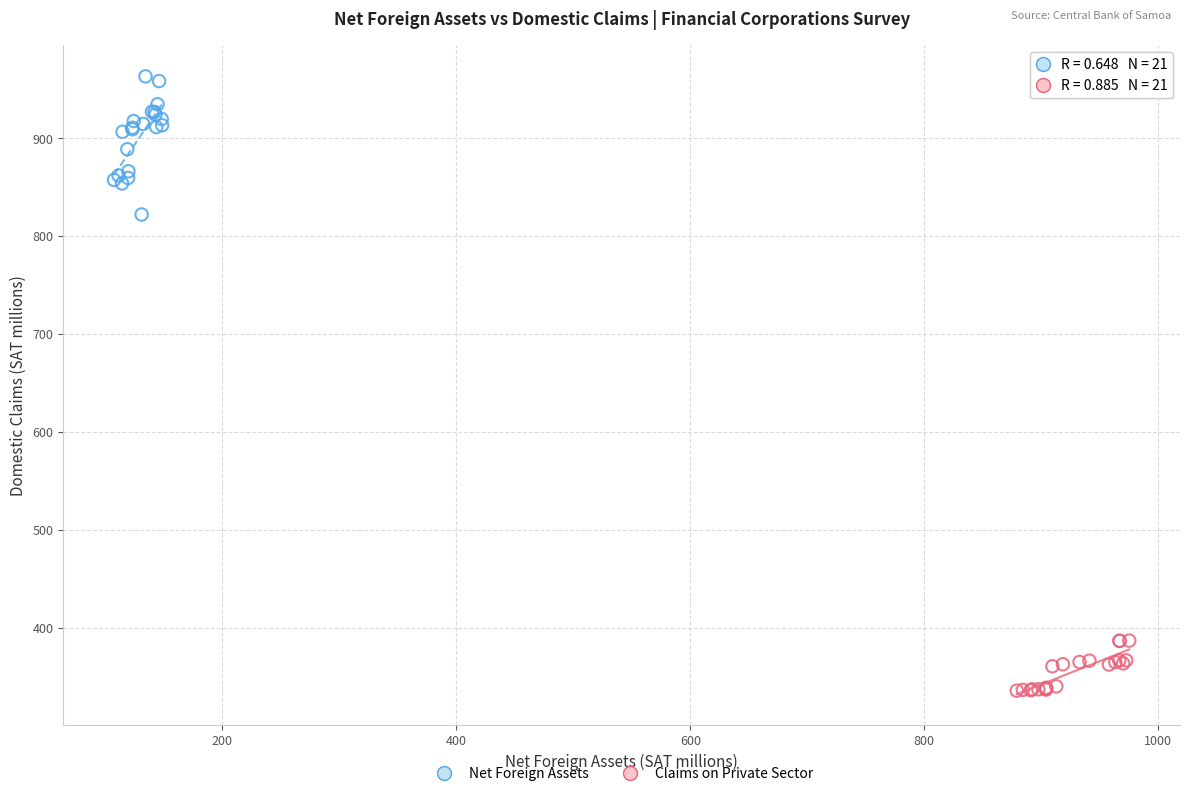

Which series reaches the maximum Y coordinate?

Net Foreign Assets